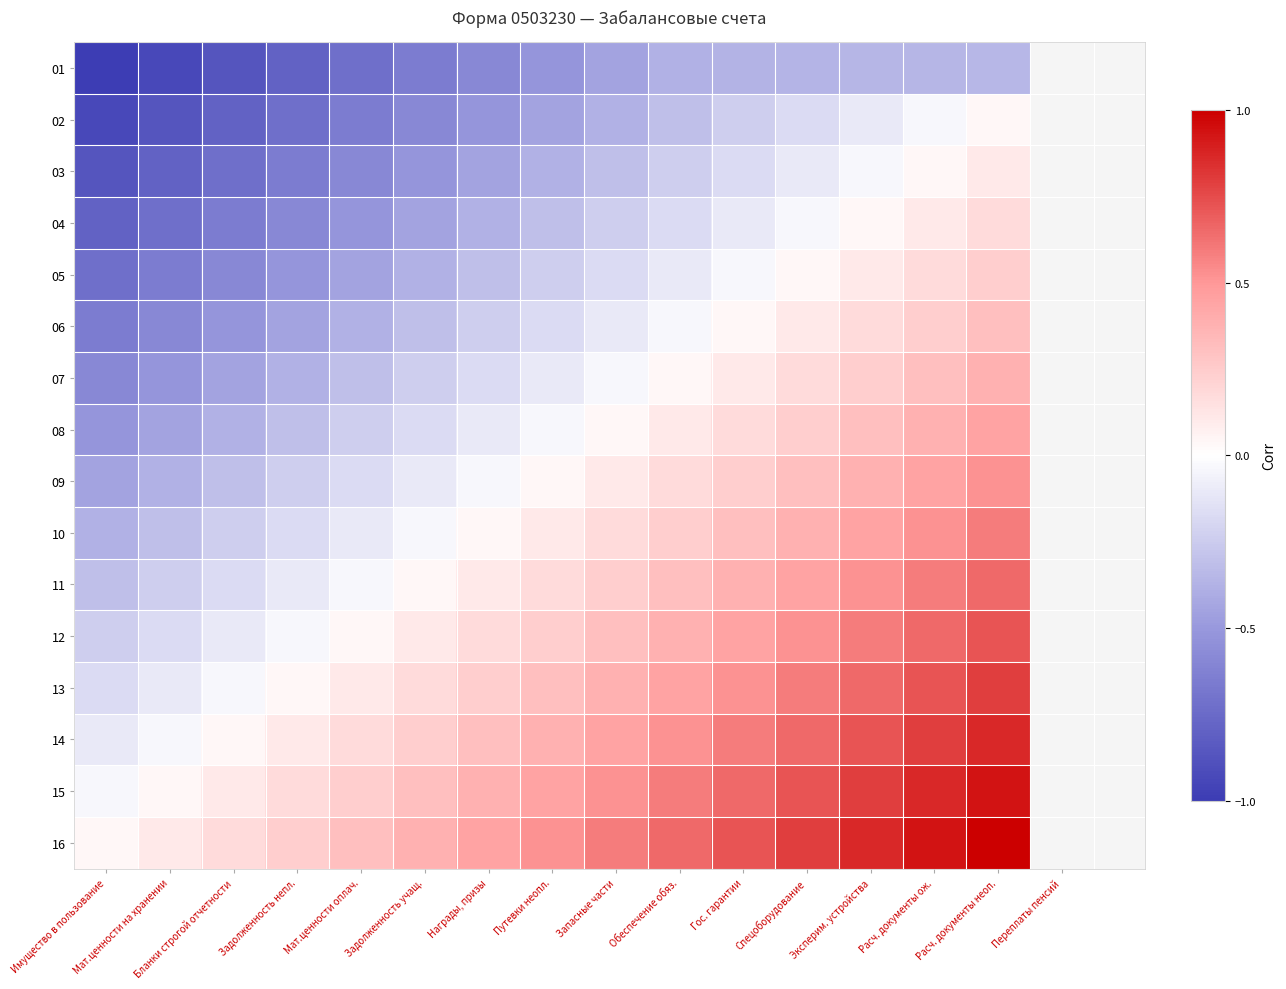

Reading left to right, transcribe all the data shown in this chart.

01: Имущество в пользование=-1.0	Мат.ценности на хранении=-0.9	Бланки строгой отчетности=-0.9	Задолженность непл.=-0.8	Мат.ценности оплач.=-0.7	Задолженность учащ.=-0.7	Награды, призы=-0.6	Путевки неопл.=-0.5	Запасные части=-0.4	Обеспечение обяз.=-0.4	Гос. гарантии=-0.4	Спецоборудование=-0.4	Эксперим. устройства=-0.4	Расч. документы ож.=-0.4	Расч. документы неоп.=-0.3
02: Имущество в пользование=-0.9	Мат.ценности на хранении=-0.9	Бланки строгой отчетности=-0.8	Задолженность непл.=-0.7	Мат.ценности оплач.=-0.7	Задолженность учащ.=-0.6	Награды, призы=-0.5	Путевки неопл.=-0.4	Запасные части=-0.4	Обеспечение обяз.=-0.3	Гос. гарантии=-0.2	Спецоборудование=-0.2	Эксперим. устройства=-0.1	Расч. документы ож.=-0.0	Расч. документы неоп.=0.0
03: Имущество в пользование=-0.9	Мат.ценности на хранении=-0.8	Бланки строгой отчетности=-0.7	Задолженность непл.=-0.7	Мат.ценности оплач.=-0.6	Задолженность учащ.=-0.5	Награды, призы=-0.4	Путевки неопл.=-0.4	Запасные части=-0.3	Обеспечение обяз.=-0.2	Гос. гарантии=-0.2	Спецоборудование=-0.1	Эксперим. устройства=-0.0	Расч. документы ож.=0.0	Расч. документы неоп.=0.1
04: Имущество в пользование=-0.8	Мат.ценности на хранении=-0.7	Бланки строгой отчетности=-0.7	Задолженность непл.=-0.6	Мат.ценности оплач.=-0.5	Задолженность учащ.=-0.4	Награды, призы=-0.4	Путевки неопл.=-0.3	Запасные части=-0.2	Обеспечение обяз.=-0.2	Гос. гарантии=-0.1	Спецоборудование=-0.0	Эксперим. устройства=0.0	Расч. документы ож.=0.1	Расч. документы неоп.=0.2
05: Имущество в пользование=-0.7	Мат.ценности на хранении=-0.7	Бланки строгой отчетности=-0.6	Задолженность непл.=-0.5	Мат.ценности оплач.=-0.4	Задолженность учащ.=-0.4	Награды, призы=-0.3	Путевки неопл.=-0.2	Запасные части=-0.2	Обеспечение обяз.=-0.1	Гос. гарантии=-0.0	Спецоборудование=0.0	Эксперим. устройства=0.1	Расч. документы ож.=0.2	Расч. документы неоп.=0.2
06: Имущество в пользование=-0.7	Мат.ценности на хранении=-0.6	Бланки строгой отчетности=-0.5	Задолженность непл.=-0.4	Мат.ценности оплач.=-0.4	Задолженность учащ.=-0.3	Награды, призы=-0.2	Путевки неопл.=-0.2	Запасные части=-0.1	Обеспечение обяз.=-0.0	Гос. гарантии=0.0	Спецоборудование=0.1	Эксперим. устройства=0.2	Расч. документы ож.=0.2	Расч. документы неоп.=0.3
07: Имущество в пользование=-0.6	Мат.ценности на хранении=-0.5	Бланки строгой отчетности=-0.4	Задолженность непл.=-0.4	Мат.ценности оплач.=-0.3	Задолженность учащ.=-0.2	Награды, призы=-0.2	Путевки неопл.=-0.1	Запасные части=-0.0	Обеспечение обяз.=0.0	Гос. гарантии=0.1	Спецоборудование=0.2	Эксперим. устройства=0.2	Расч. документы ож.=0.3	Расч. документы неоп.=0.4
08: Имущество в пользование=-0.5	Мат.ценности на хранении=-0.4	Бланки строгой отчетности=-0.4	Задолженность непл.=-0.3	Мат.ценности оплач.=-0.2	Задолженность учащ.=-0.2	Награды, призы=-0.1	Путевки неопл.=-0.0	Запасные части=0.0	Обеспечение обяз.=0.1	Гос. гарантии=0.2	Спецоборудование=0.2	Эксперим. устройства=0.3	Расч. документы ож.=0.4	Расч. документы неоп.=0.4
09: Имущество в пользование=-0.4	Мат.ценности на хранении=-0.4	Бланки строгой отчетности=-0.3	Задолженность непл.=-0.2	Мат.ценности оплач.=-0.2	Задолженность учащ.=-0.1	Награды, призы=-0.0	Путевки неопл.=0.0	Запасные части=0.1	Обеспечение обяз.=0.2	Гос. гарантии=0.2	Спецоборудование=0.3	Эксперим. устройства=0.4	Расч. документы ож.=0.4	Расч. документы неоп.=0.5
10: Имущество в пользование=-0.4	Мат.ценности на хранении=-0.3	Бланки строгой отчетности=-0.2	Задолженность непл.=-0.2	Мат.ценности оплач.=-0.1	Задолженность учащ.=-0.0	Награды, призы=0.0	Путевки неопл.=0.1	Запасные части=0.2	Обеспечение обяз.=0.2	Гос. гарантии=0.3	Спецоборудование=0.4	Эксперим. устройства=0.4	Расч. документы ож.=0.5	Расч. документы неоп.=0.6
11: Имущество в пользование=-0.3	Мат.ценности на хранении=-0.2	Бланки строгой отчетности=-0.2	Задолженность непл.=-0.1	Мат.ценности оплач.=-0.0	Задолженность учащ.=0.0	Награды, призы=0.1	Путевки неопл.=0.2	Запасные части=0.2	Обеспечение обяз.=0.3	Гос. гарантии=0.4	Спецоборудование=0.4	Эксперим. устройства=0.5	Расч. документы ож.=0.6	Расч. документы неоп.=0.7
12: Имущество в пользование=-0.2	Мат.ценности на хранении=-0.2	Бланки строгой отчетности=-0.1	Задолженность непл.=-0.0	Мат.ценности оплач.=0.0	Задолженность учащ.=0.1	Награды, призы=0.2	Путевки неопл.=0.2	Запасные части=0.3	Обеспечение обяз.=0.4	Гос. гарантии=0.4	Спецоборудование=0.5	Эксперим. устройства=0.6	Расч. документы ож.=0.7	Расч. документы неоп.=0.7
13: Имущество в пользование=-0.2	Мат.ценности на хранении=-0.1	Бланки строгой отчетности=-0.0	Задолженность непл.=0.0	Мат.ценности оплач.=0.1	Задолженность учащ.=0.2	Награды, призы=0.2	Путевки неопл.=0.3	Запасные части=0.4	Обеспечение обяз.=0.4	Гос. гарантии=0.5	Спецоборудование=0.6	Эксперим. устройства=0.7	Расч. документы ож.=0.7	Расч. документы неоп.=0.8
14: Имущество в пользование=-0.1	Мат.ценности на хранении=-0.0	Бланки строгой отчетности=0.0	Задолженность непл.=0.1	Мат.ценности оплач.=0.2	Задолженность учащ.=0.2	Награды, призы=0.3	Путевки неопл.=0.4	Запасные части=0.4	Обеспечение обяз.=0.5	Гос. гарантии=0.6	Спецоборудование=0.7	Эксперим. устройства=0.7	Расч. документы ож.=0.8	Расч. документы неоп.=0.9
15: Имущество в пользование=-0.0	Мат.ценности на хранении=0.0	Бланки строгой отчетности=0.1	Задолженность непл.=0.2	Мат.ценности оплач.=0.2	Задолженность учащ.=0.3	Награды, призы=0.4	Путевки неопл.=0.4	Запасные части=0.5	Обеспечение обяз.=0.6	Гос. гарантии=0.7	Спецоборудование=0.7	Эксперим. устройства=0.8	Расч. документы ож.=0.9	Расч. документы неоп.=0.9
16: Имущество в пользование=0.0	Мат.ценности на хранении=0.1	Бланки строгой отчетности=0.2	Задолженность непл.=0.2	Мат.ценности оплач.=0.3	Задолженность учащ.=0.4	Награды, призы=0.4	Путевки неопл.=0.5	Запасные части=0.6	Обеспечение обяз.=0.7	Гос. гарантии=0.7	Спецоборудование=0.8	Эксперим. устройства=0.9	Расч. документы ож.=0.9	Расч. документы неоп.=1.0